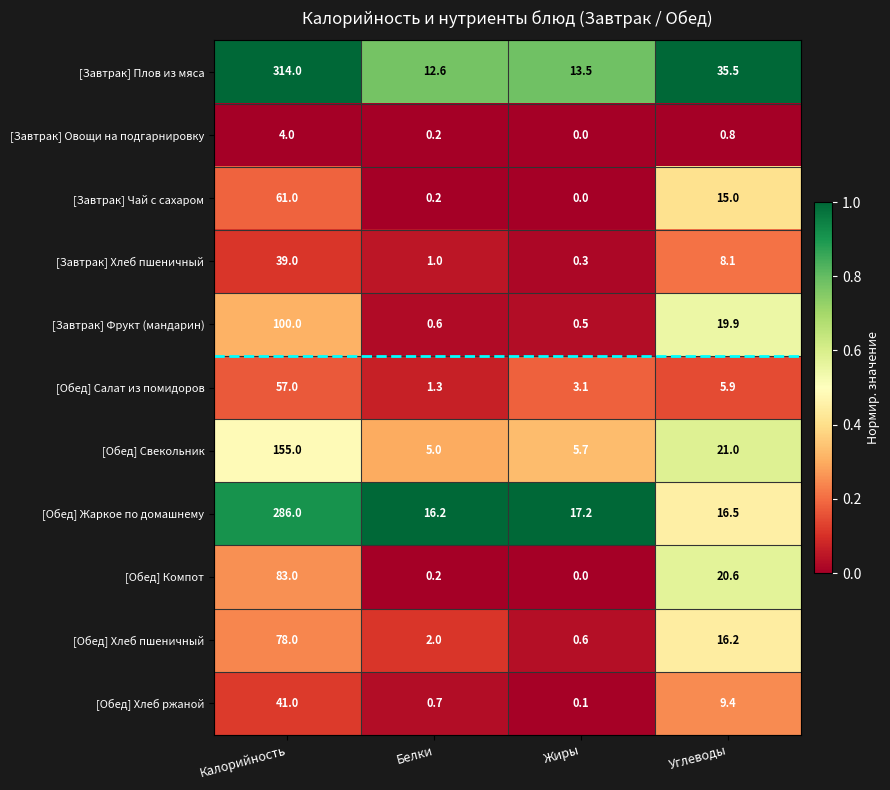

What is the sum of all [Завтрак] Плов из мяса values?

375.6